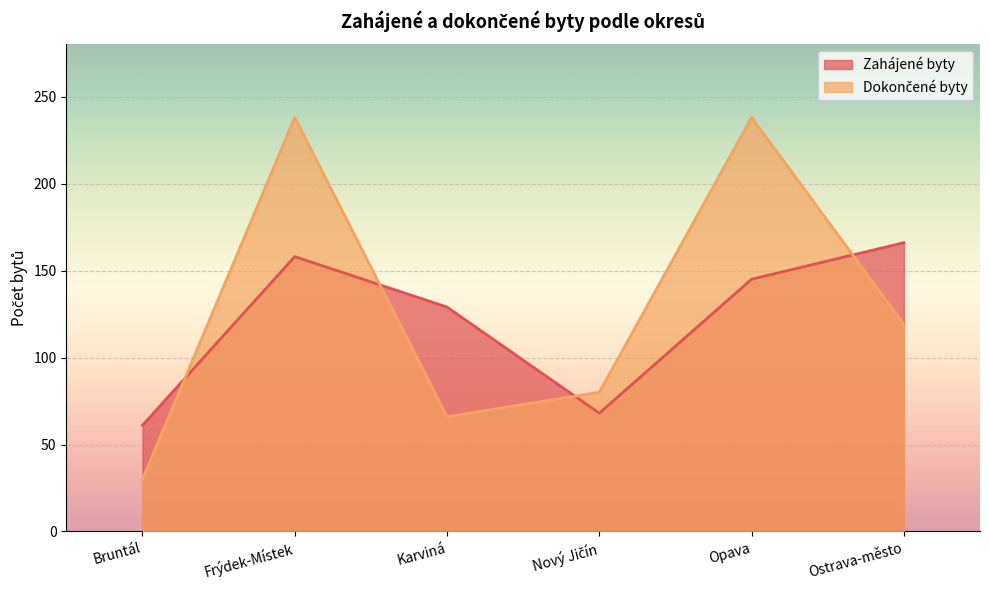

Reading left to right, extract all data points from this chart.

Zahájené byty: Bruntál=61	Frýdek-Místek=158	Karviná=129	Nový Jičín=68	Opava=145	Ostrava-město=166
Dokončené byty: Bruntál=30	Frýdek-Místek=238	Karviná=66	Nový Jičín=80	Opava=238	Ostrava-město=119